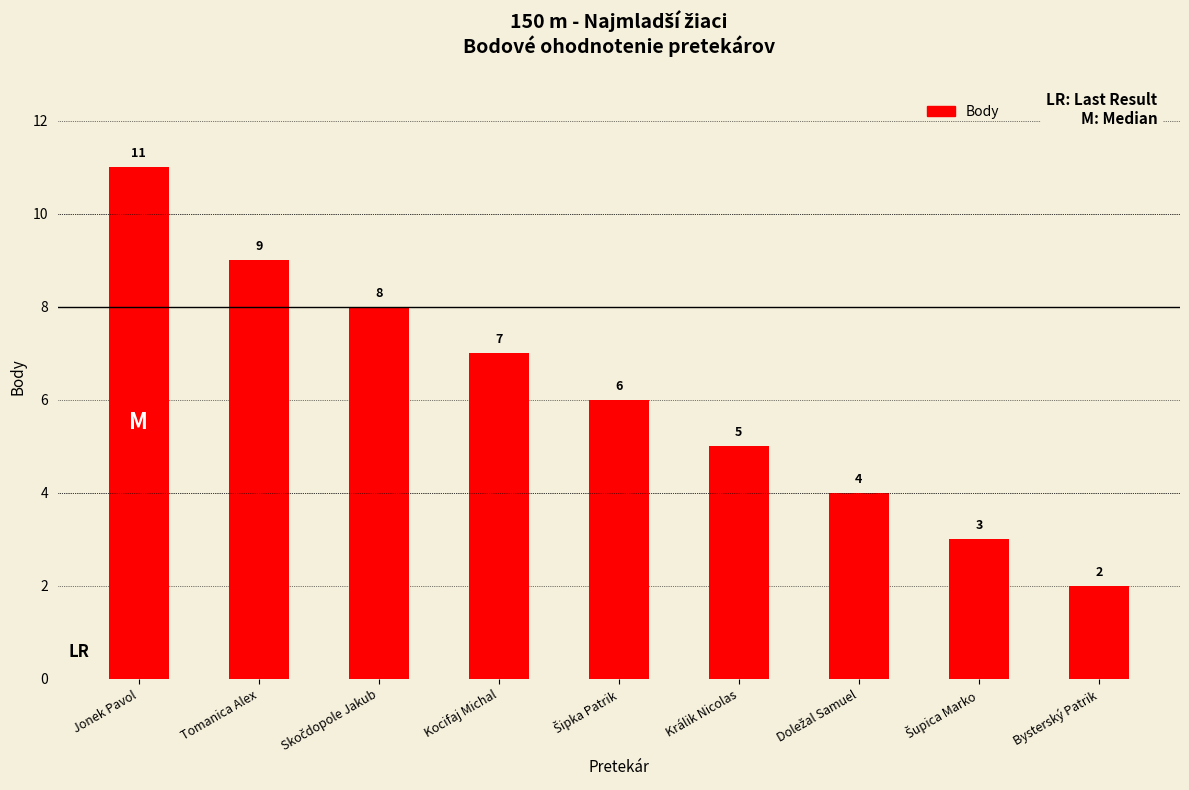

What value does the data have at Jonek Pavol?

11